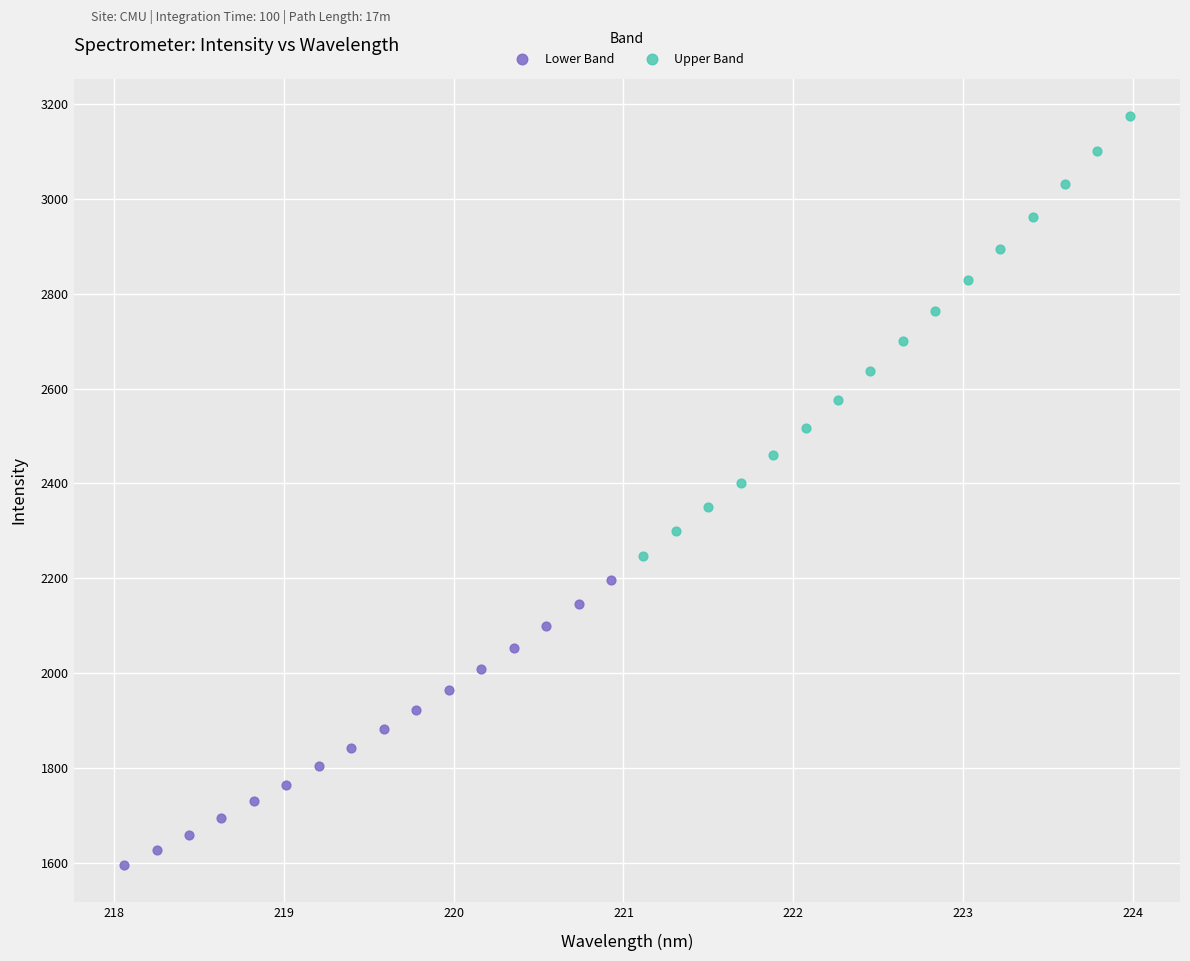

Which series contains the highest Y value?

Upper Band